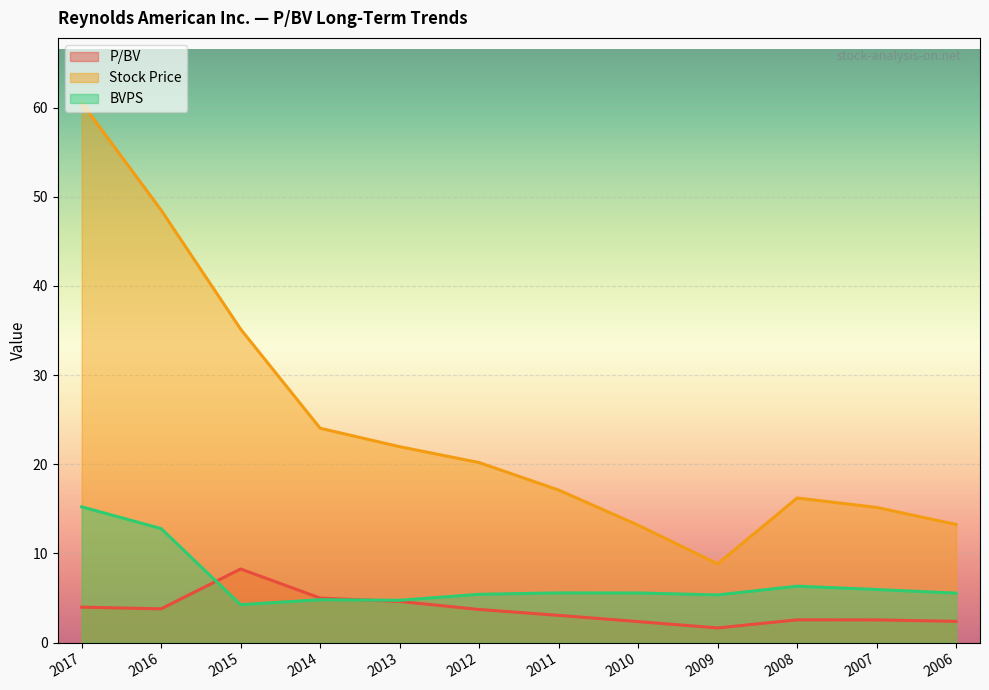

Reading left to right, what are all the values shown in this chart?

P/BV: 4.0	3.8	8.3	5.0	4.6	3.7	3.1	2.4	1.6	2.6	2.5	2.4
Stock Price: 60.5	48.5	35.1	24.0	22.0	20.2	17.1	13.2	8.8	16.2	15.2	13.2
BVPS: 15.2	12.8	4.3	4.8	4.8	5.4	5.6	5.6	5.3	6.3	6.0	5.5